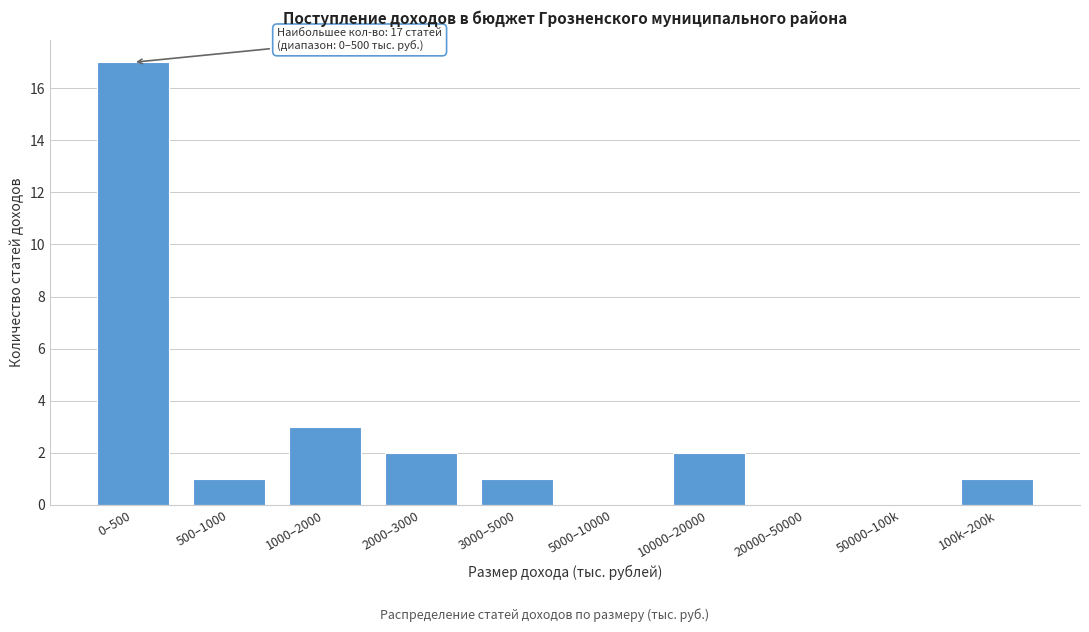

Reading left to right, list all the values displayed in this chart.

0–500=17	500–1000=1	1000–2000=3	2000–3000=2	3000–5000=1	5000–10000=0	10000–20000=2	20000–50000=0	50000–100k=0	100k–200k=1